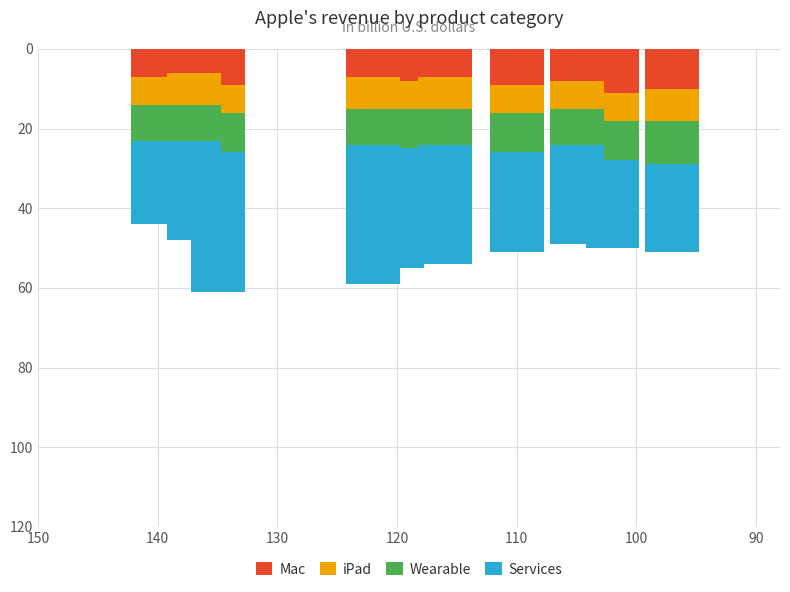

What are all the series names shown in the legend?

Mac, iPad, Wearable, Services